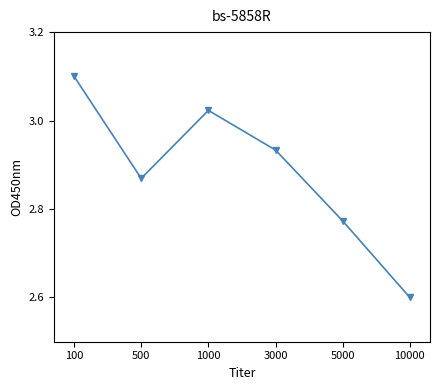

What is the sum of all values?

17.3